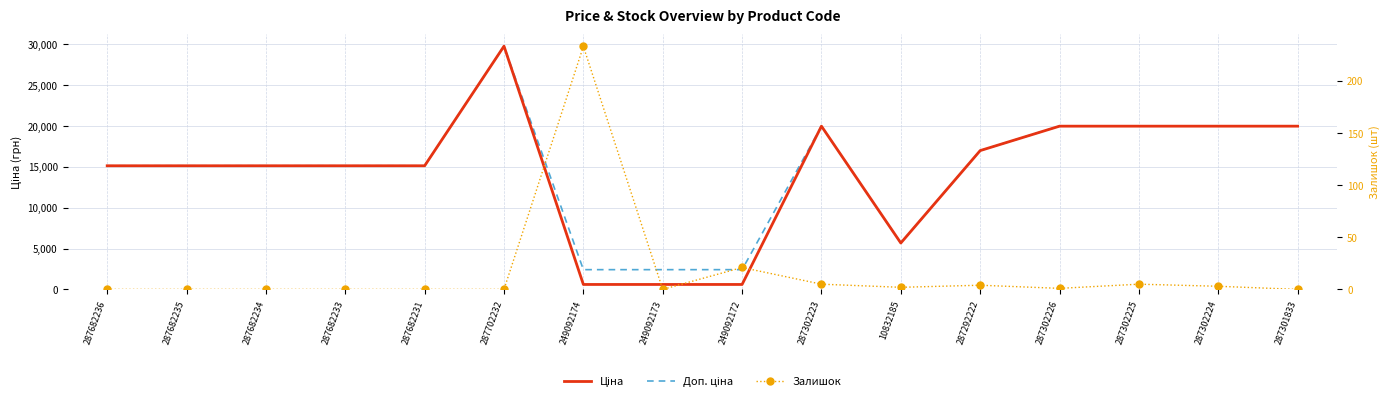

What is the sum of the Ціна values at 10832185 and 287301833?

25638.0